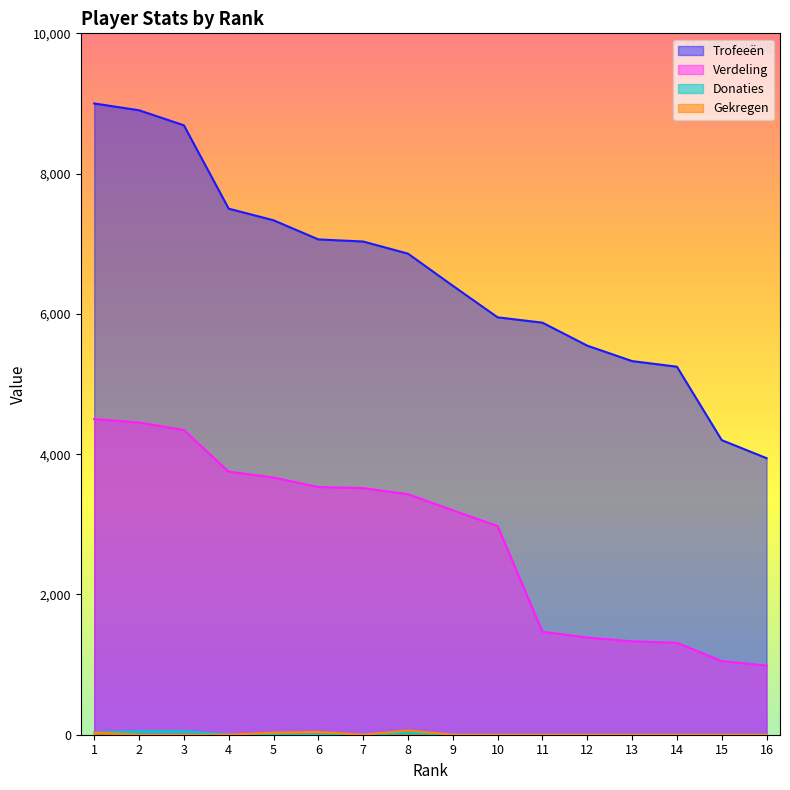

What is the average value of the Trofeeën series?

6554